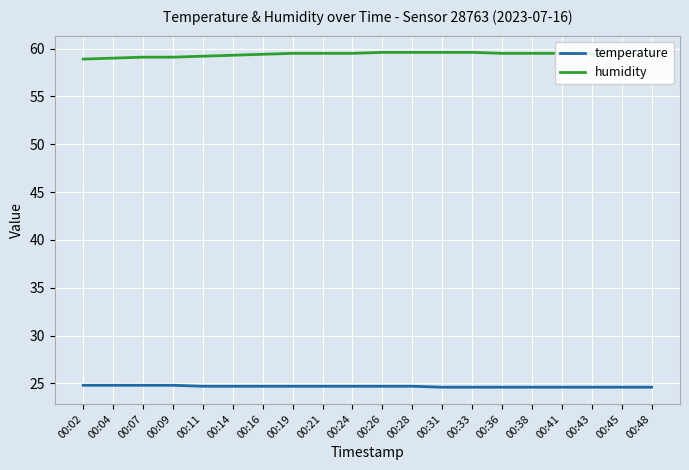

The temperature series shows 13.3 at 00:04. True or false?

False